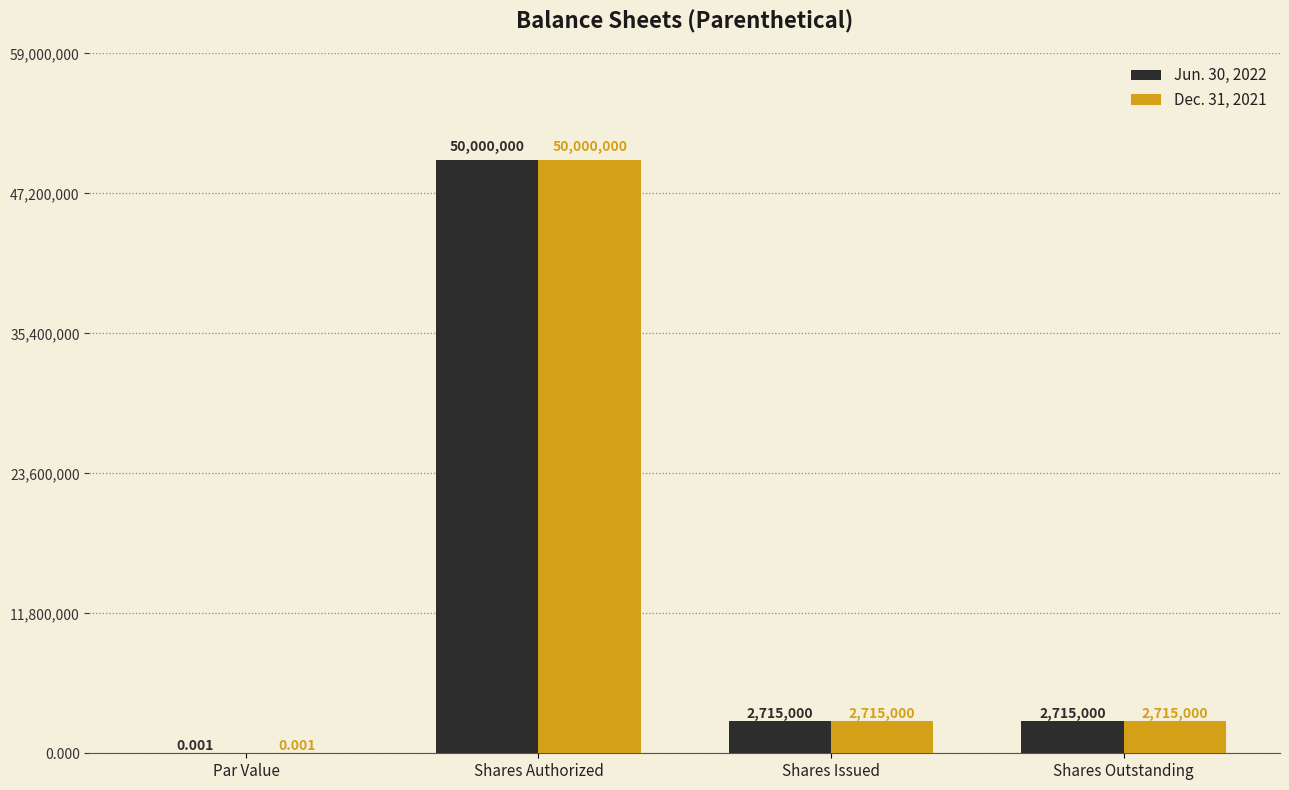

Where does the Dec. 31, 2021 series first go above 2715000?

Shares Authorized